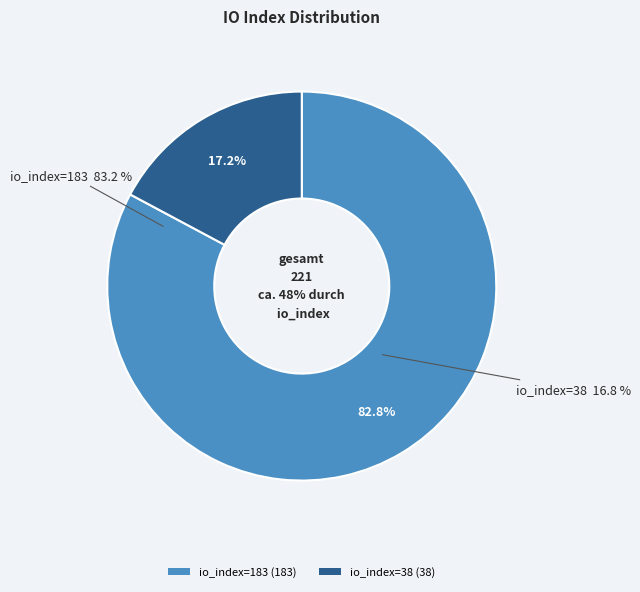

Is there any slice that represents more than half of the pie?

Yes